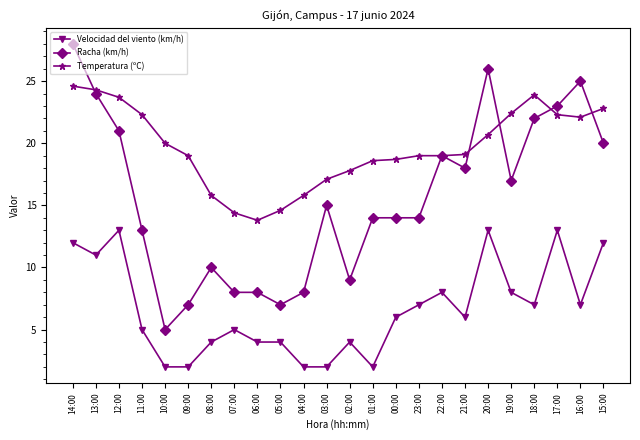

Read the Racha (km/h) value at 21:00.

18.0